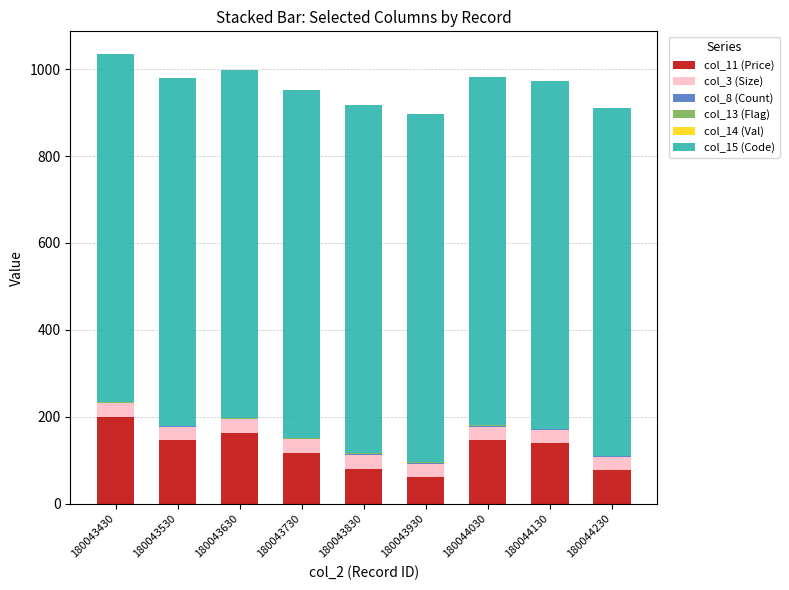

At which label does col_11 (Price) first exceed 139?

180043430